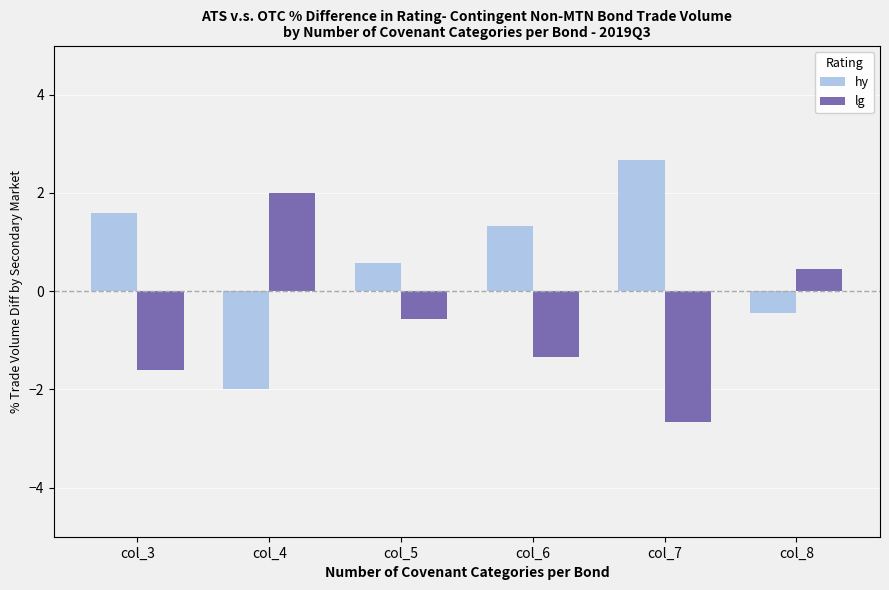

The lg series shows -0.1 at col_5. True or false?

False